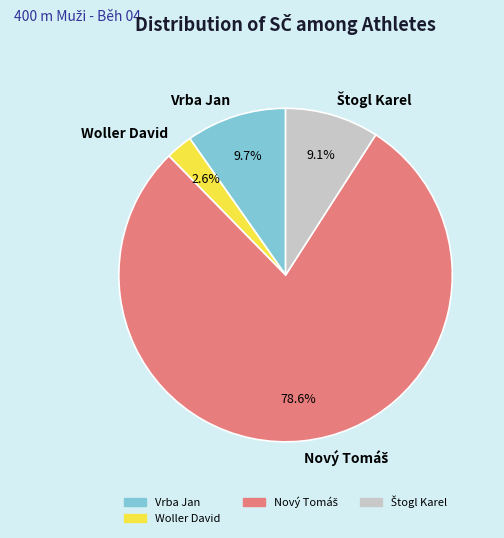

Is there any slice that represents more than half of the pie?

Yes